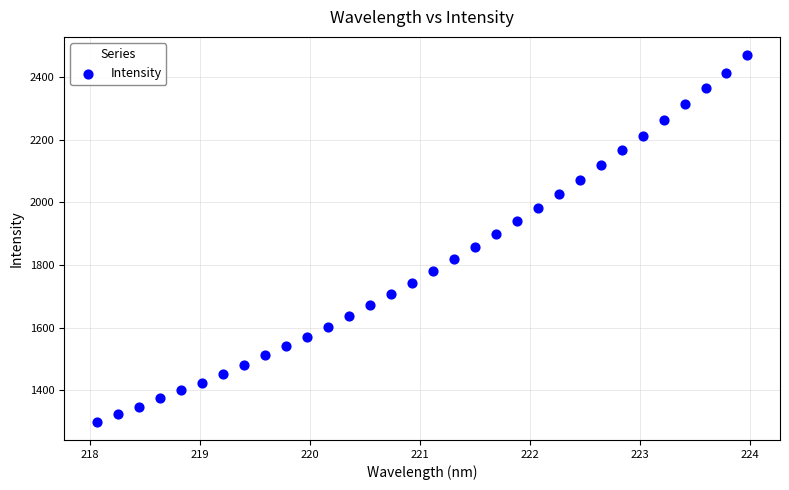

What is the range of Y values (max minus min)?

1171.8